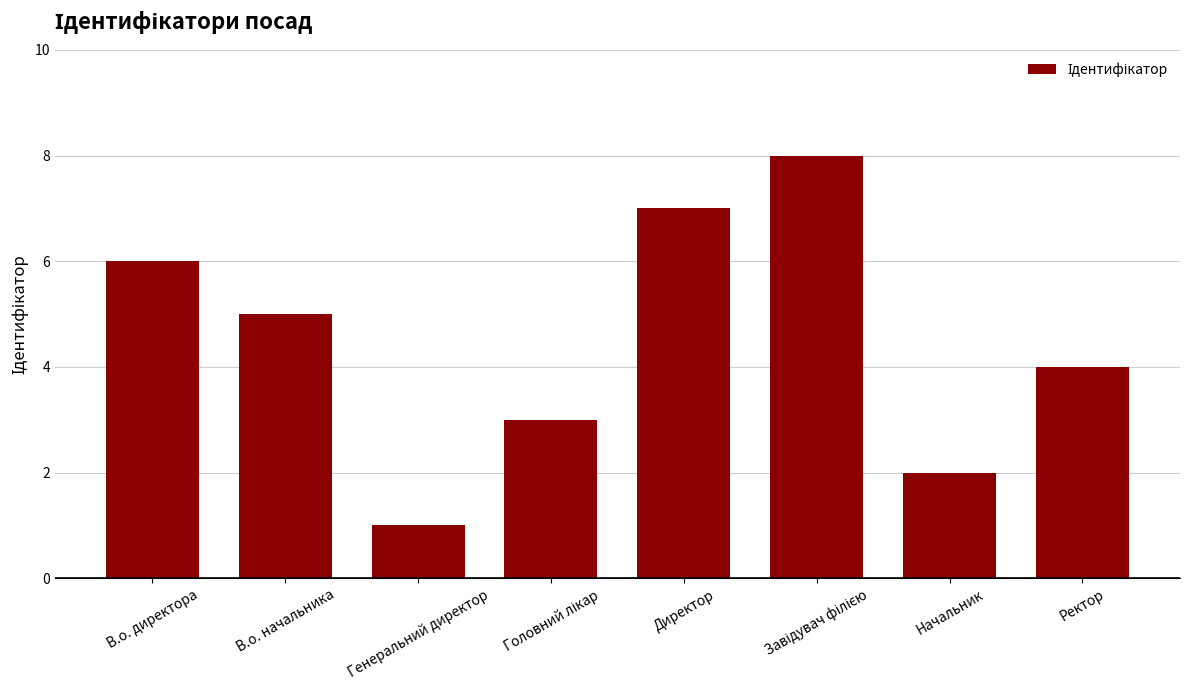

What is the minimum value shown in the chart?

1